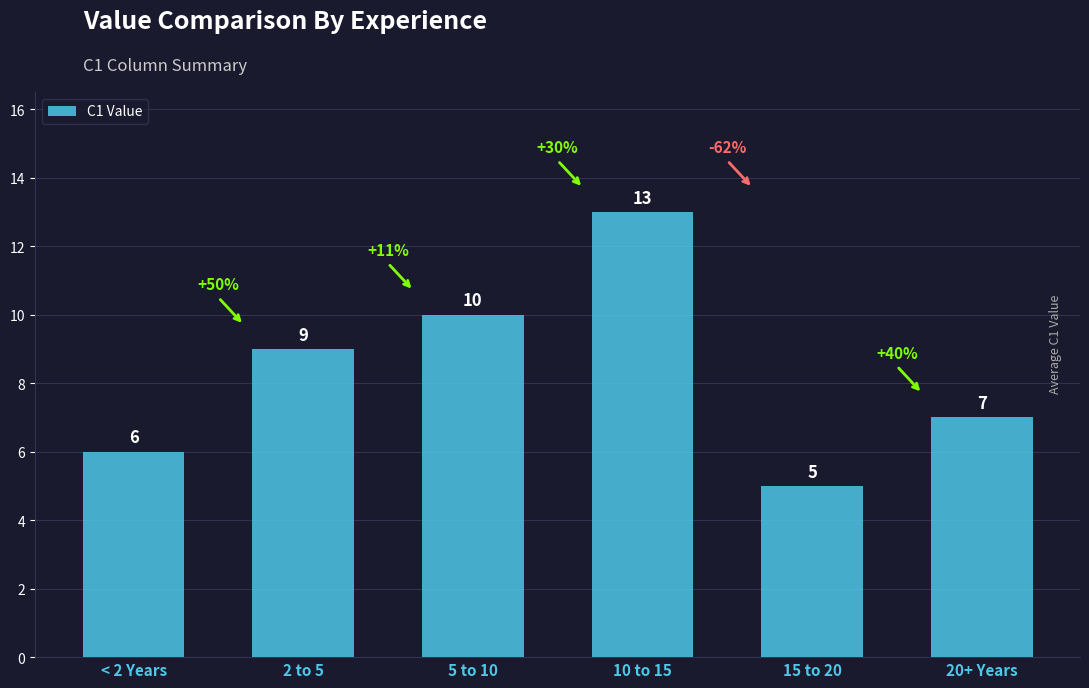

Which label corresponds to the smallest value in the chart?

15 to 20